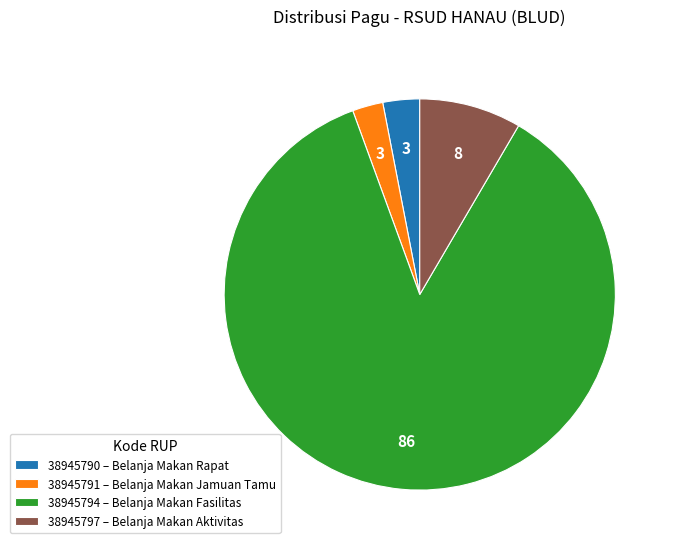

Is there a majority slice in this chart?

Yes